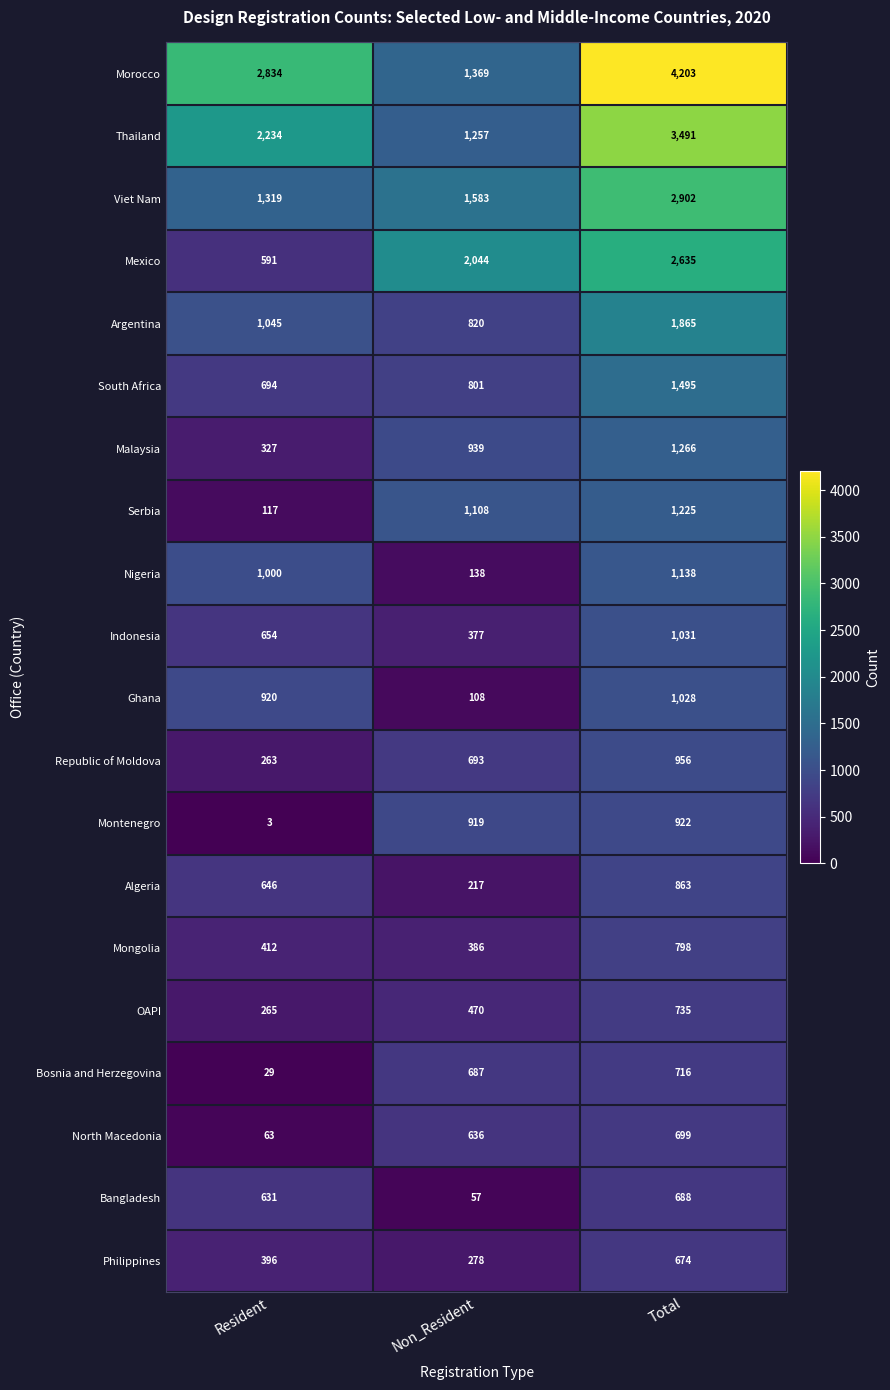

Which series has the widest spread of values?

Morocco